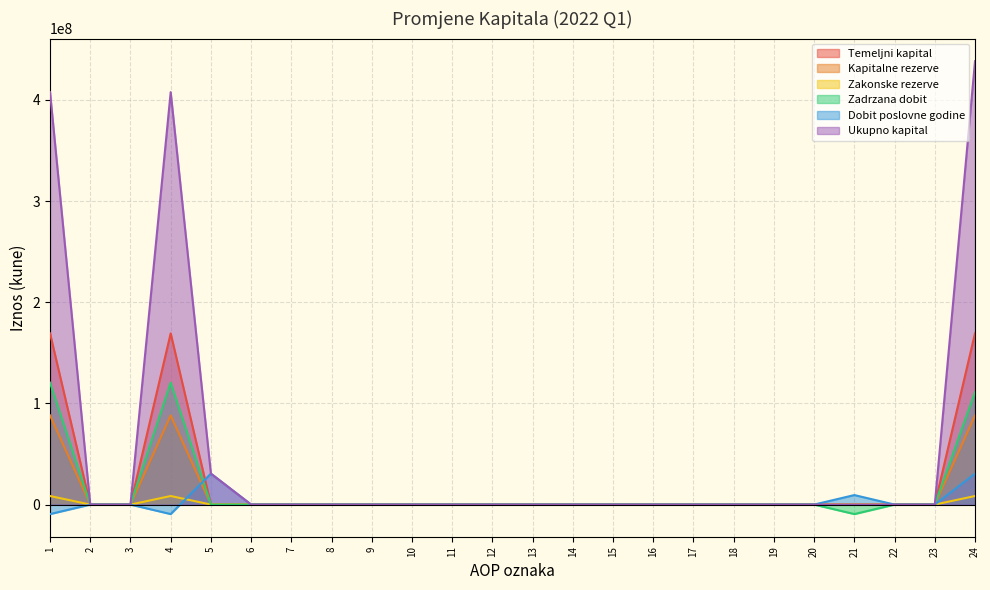

Which series has the largest total across all categories?

Ukupno kapital